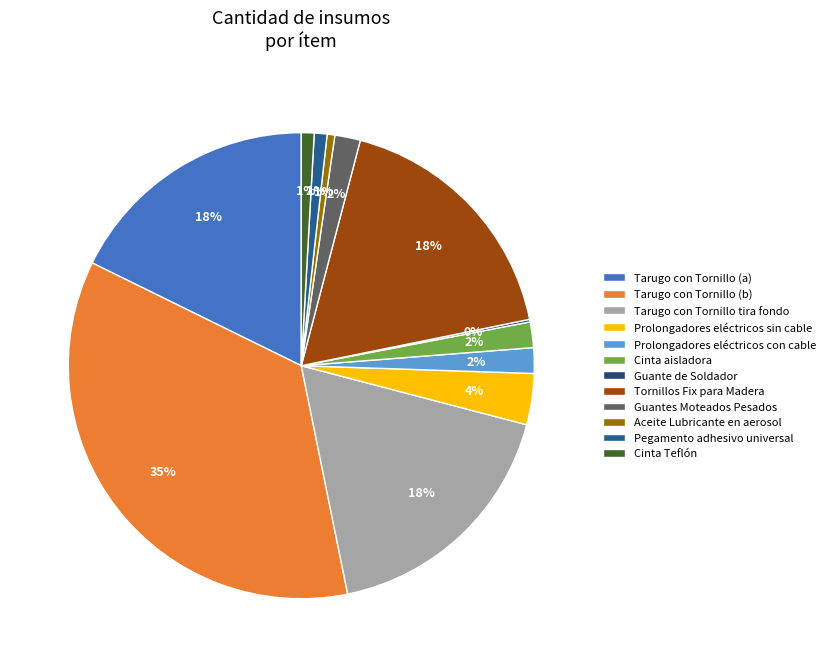

Approximately how many times larger is the value at Tarugo con Tornillo tira fondo compared to Cinta Teflón?

20.0